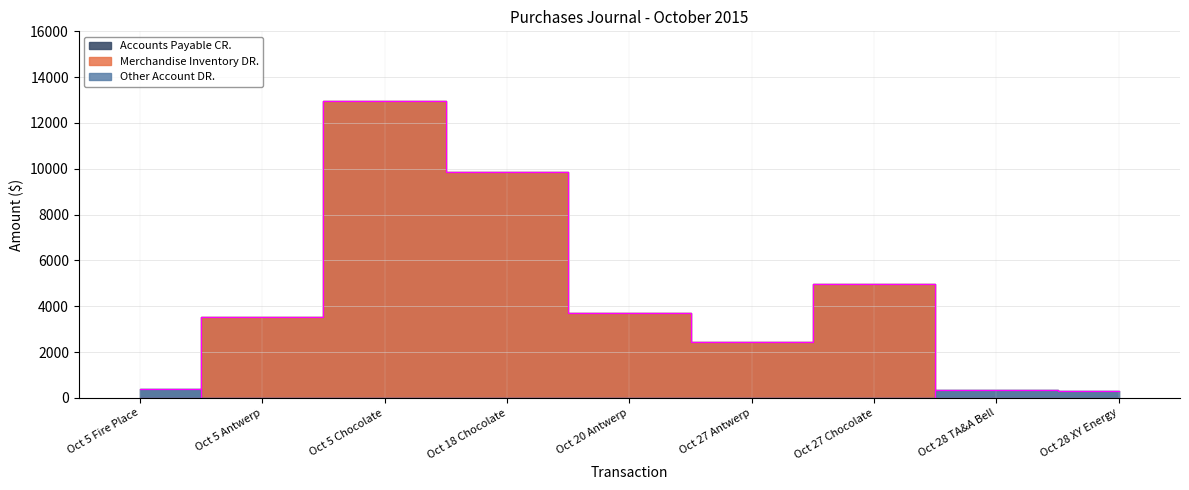

What is the label of the 6th point from the left?

Oct 27 Antwerp